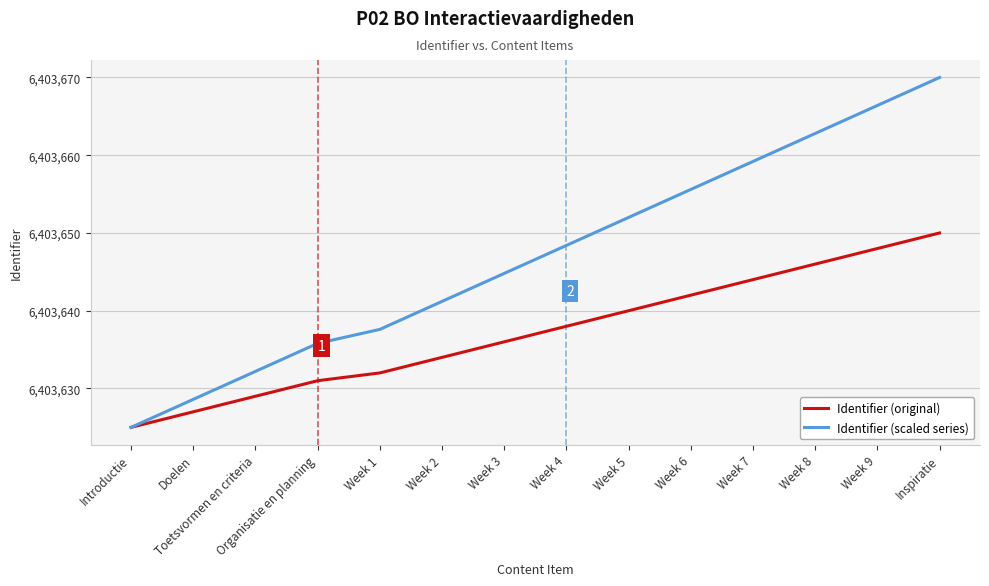

Reading right to left, what are all the values shown in this chart?

Identifier (original): Inspiratie=6403650.0	Week 9=6403648.0	Week 8=6403646.0	Week 7=6403644.0	Week 6=6403642.0	Week 5=6403640.0	Week 4=6403638.0	Week 3=6403636.0	Week 2=6403634.0	Week 1=6403632.0	Organisatie en planning=6403631.0	Toetsvormen en criteria=6403629.0	Doelen=6403627.0	Introductie=6403625.0
Identifier (scaled series): Inspiratie=6403670.0	Week 9=6403666.4	Week 8=6403662.8	Week 7=6403659.2	Week 6=6403655.6	Week 5=6403652.0	Week 4=6403648.4	Week 3=6403644.8	Week 2=6403641.2	Week 1=6403637.6	Organisatie en planning=6403635.8	Toetsvormen en criteria=6403632.2	Doelen=6403628.6	Introductie=6403625.0